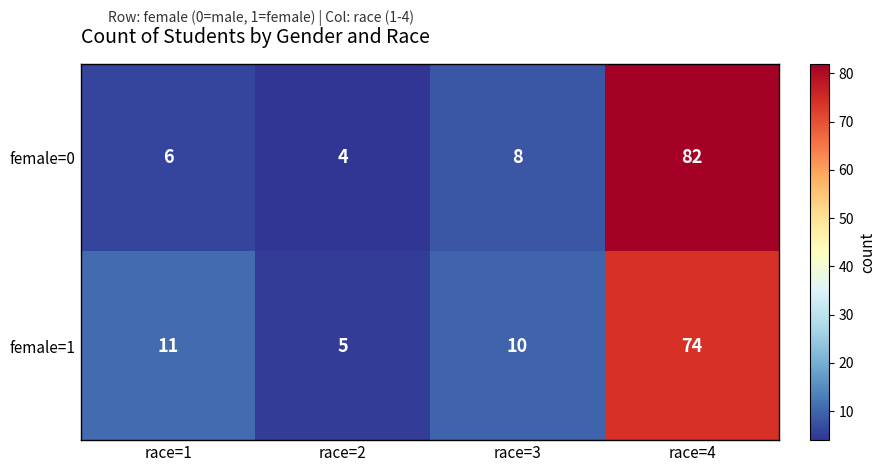

List the series in order of their peak value, lowest first.

female=1, female=0